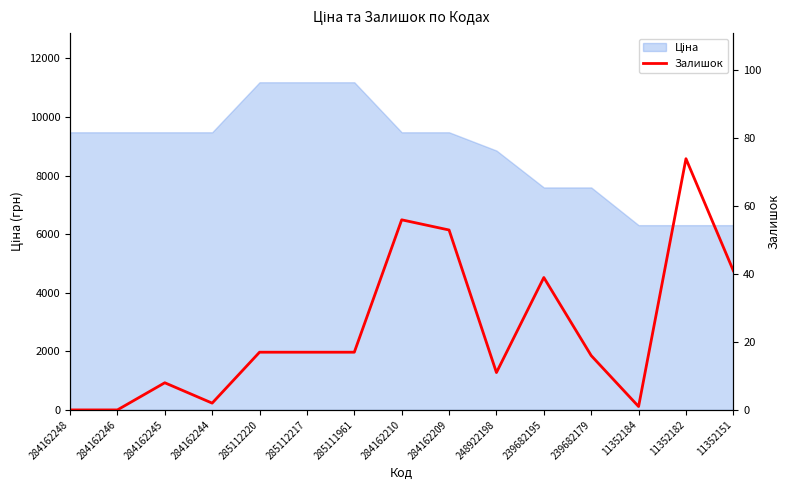

What is the value of the 13th point from the left?

1